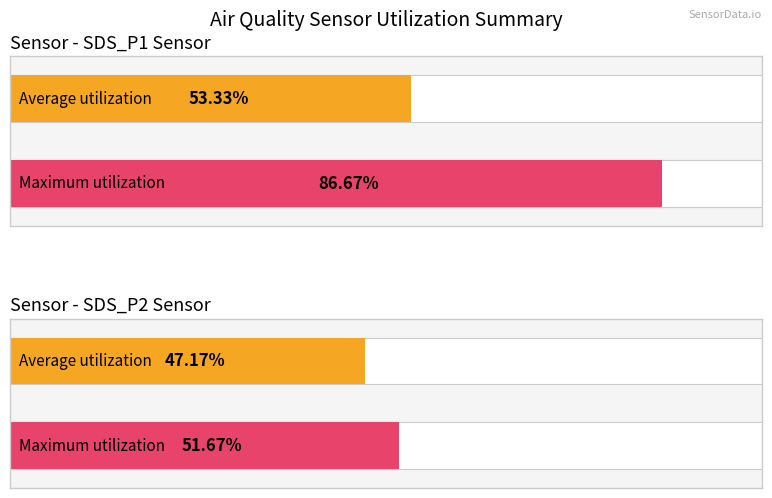

Which category has the highest value across all series?

SDS_P1